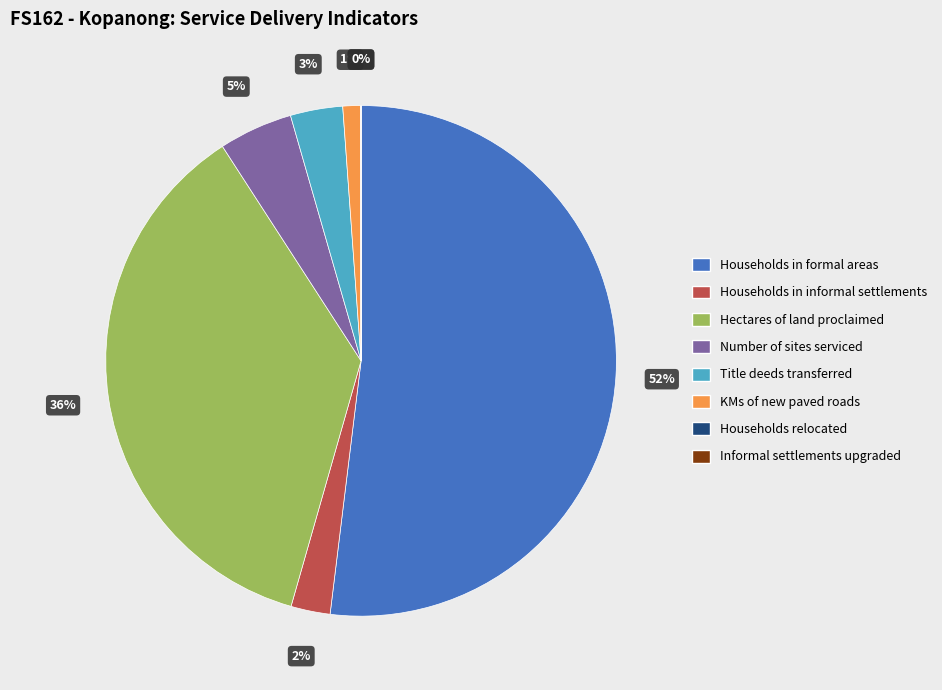

To the nearest percent, what percentage of the pie is Households in informal settlements?

2%